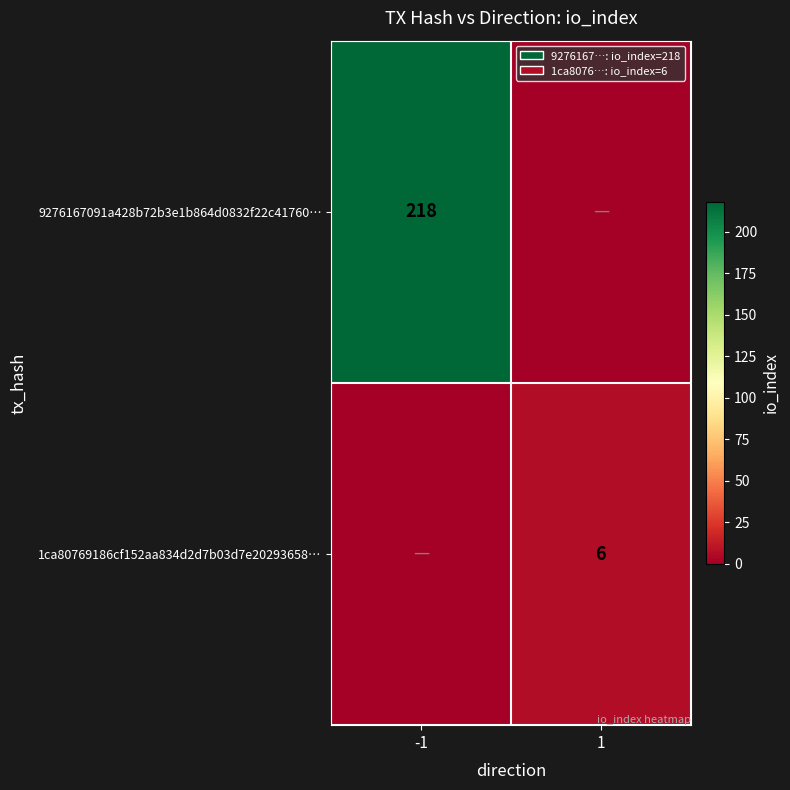

True or false: 1ca80769186cf152aa834d2d7b03d7e20293658… has a value of 6 at 1.

True